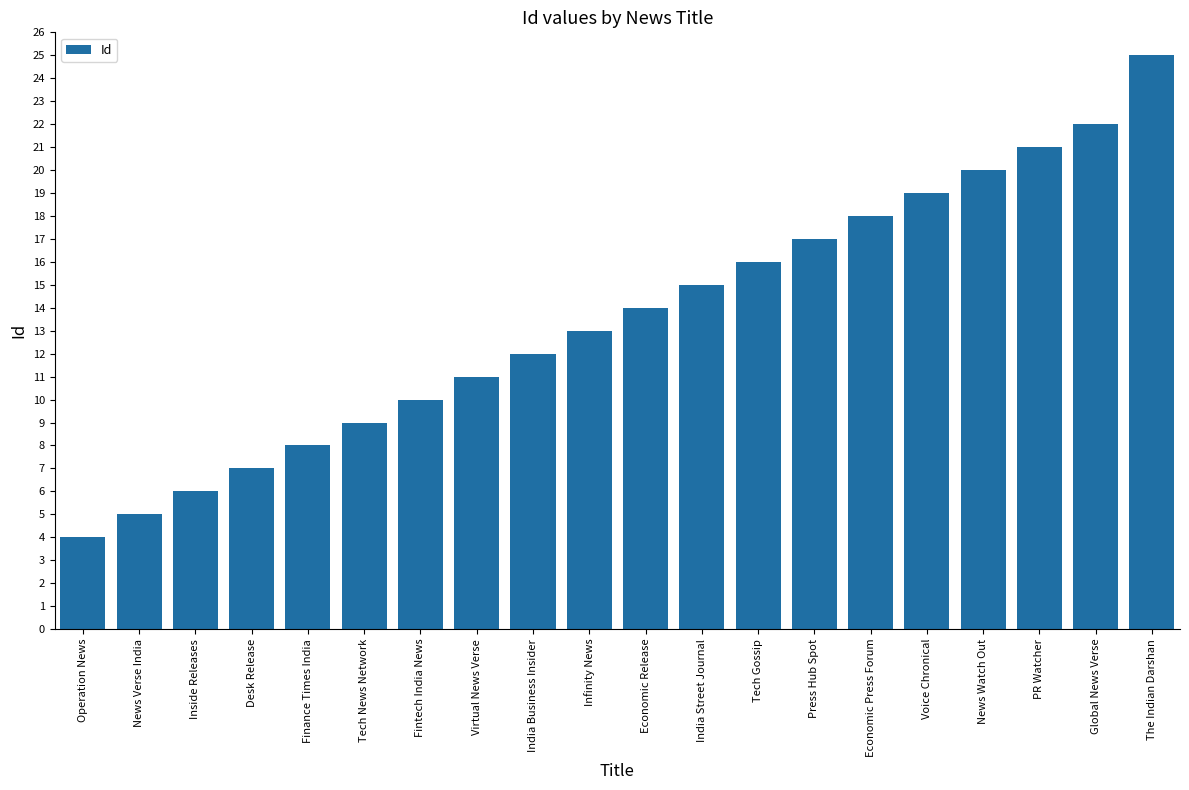

The chart shows a value of 5 at Economic Release. True or false?

False